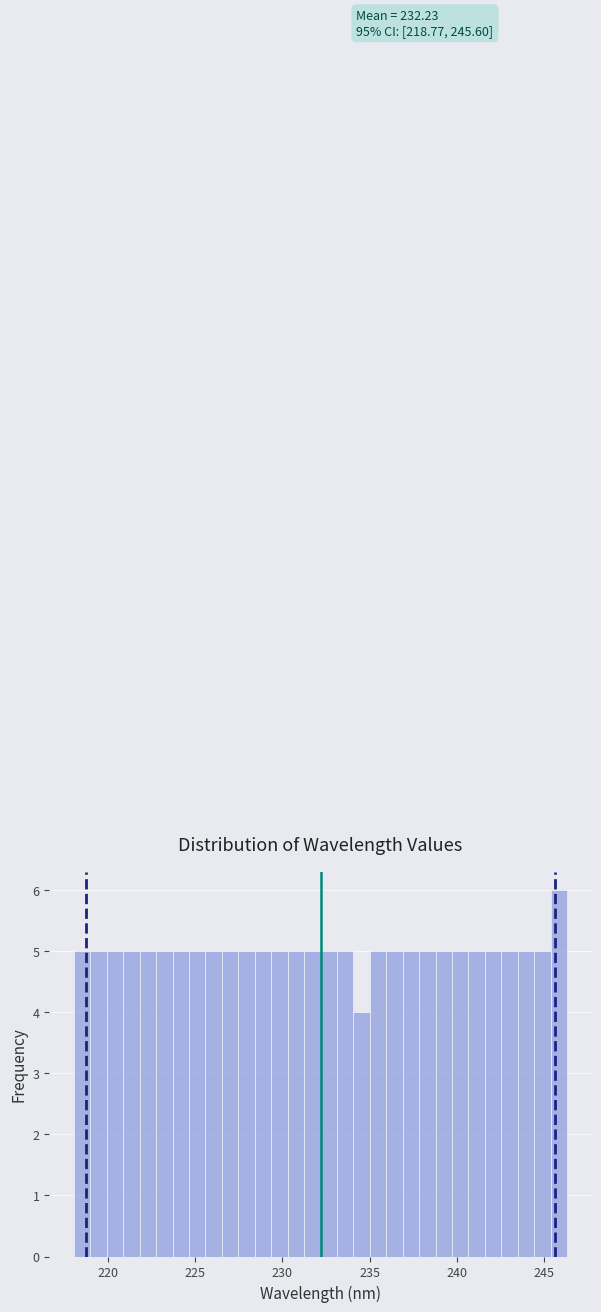

Around what value on the x-axis is the tallest bar? Give the approximate position of its centre, as read against the axis.

246.0